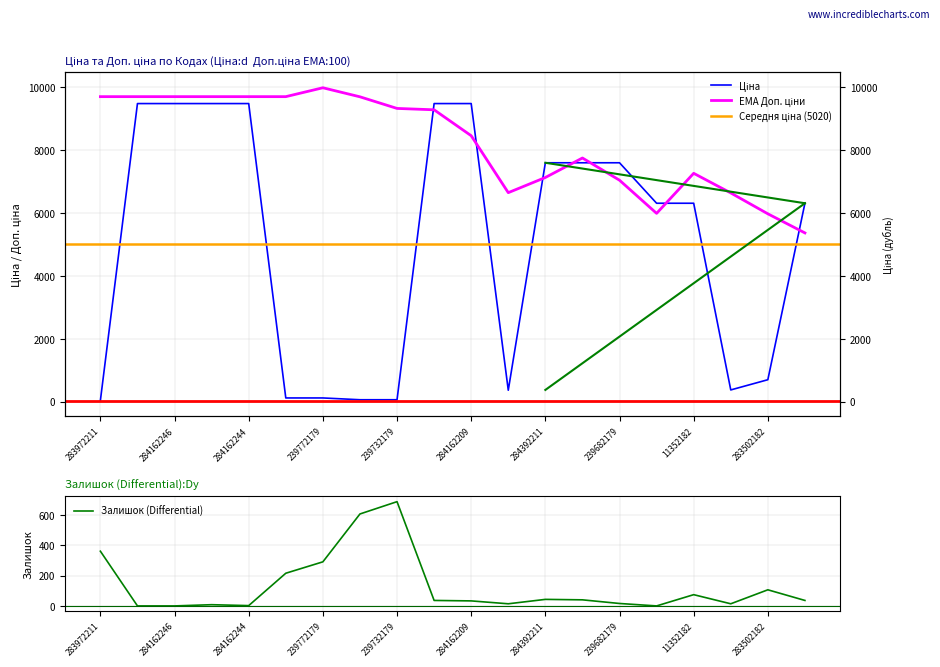

What position from the right is 15?

5